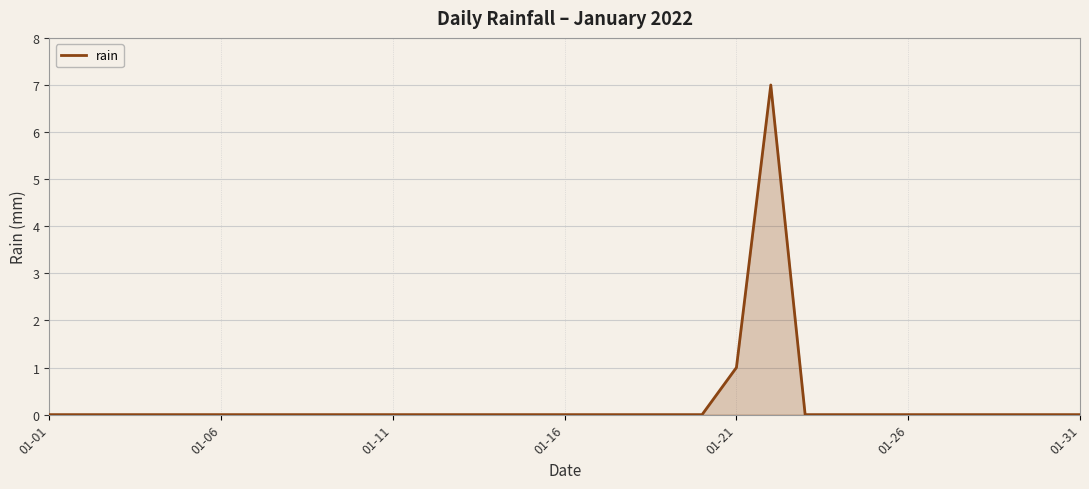

What is the maximum value shown in the chart?

7